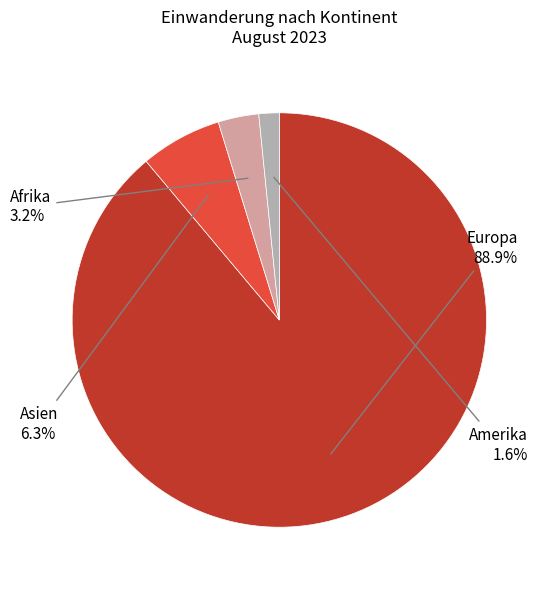

Is there any slice that represents more than half of the pie?

Yes